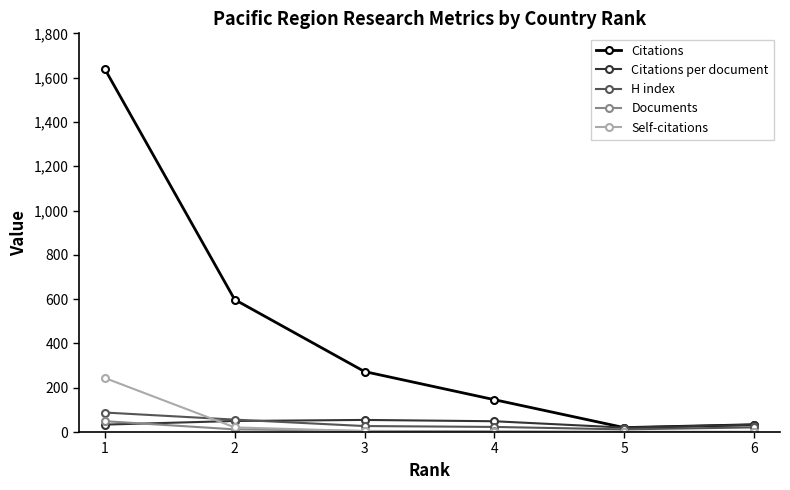

Rank the series at 1 from highest to lowest value.

Citations, Self-citations, H index, Documents, Citations per document